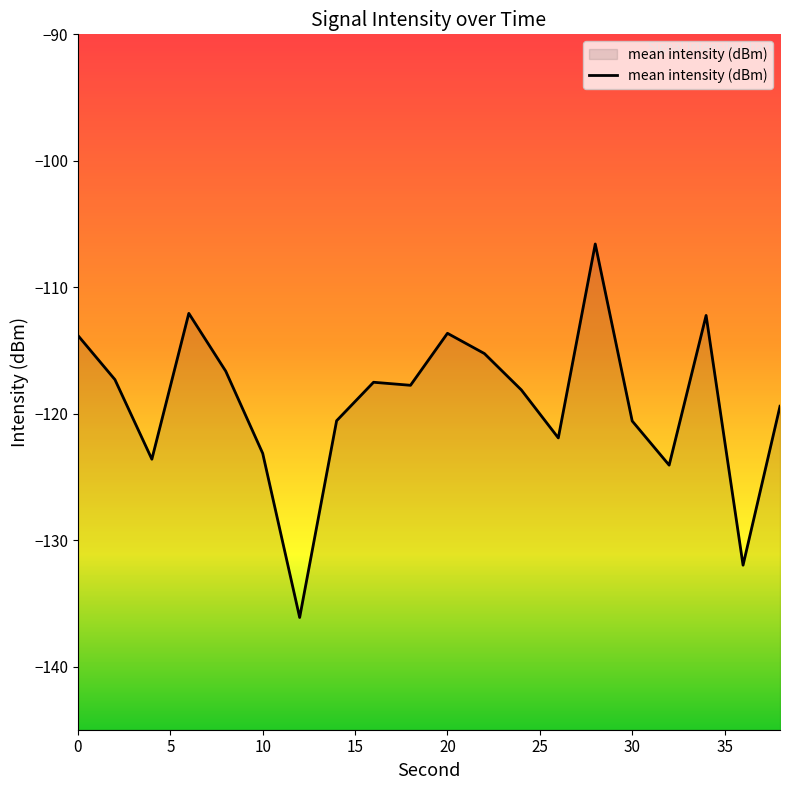

What is the average value?

-119.1